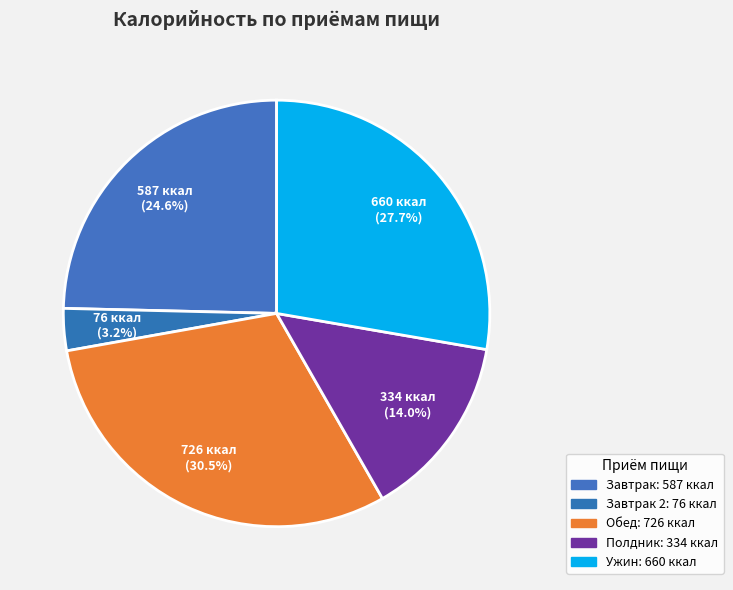

Count the number of slices in the pie.

5